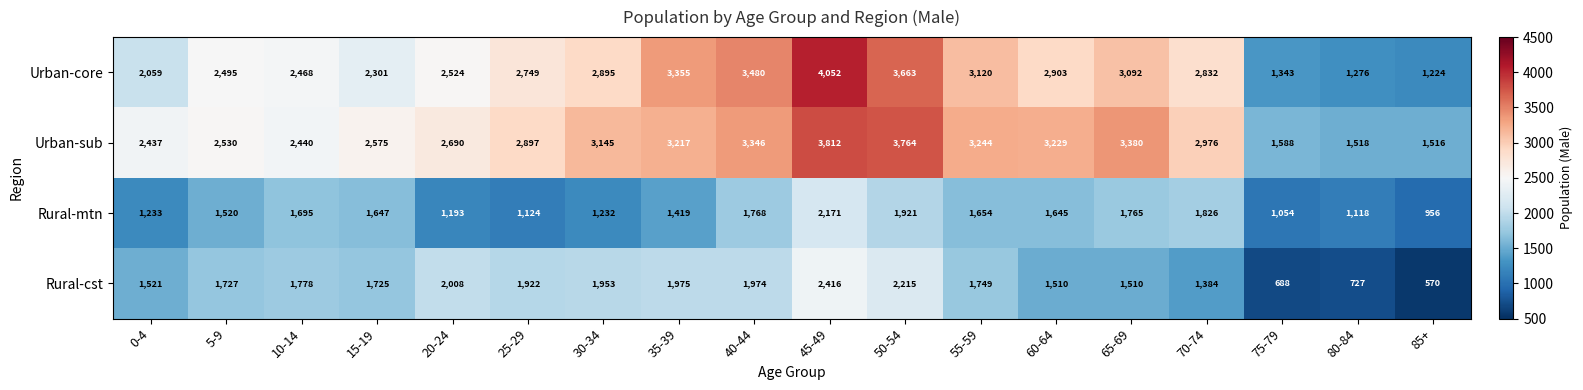

Count the number of data series in this chart.

4